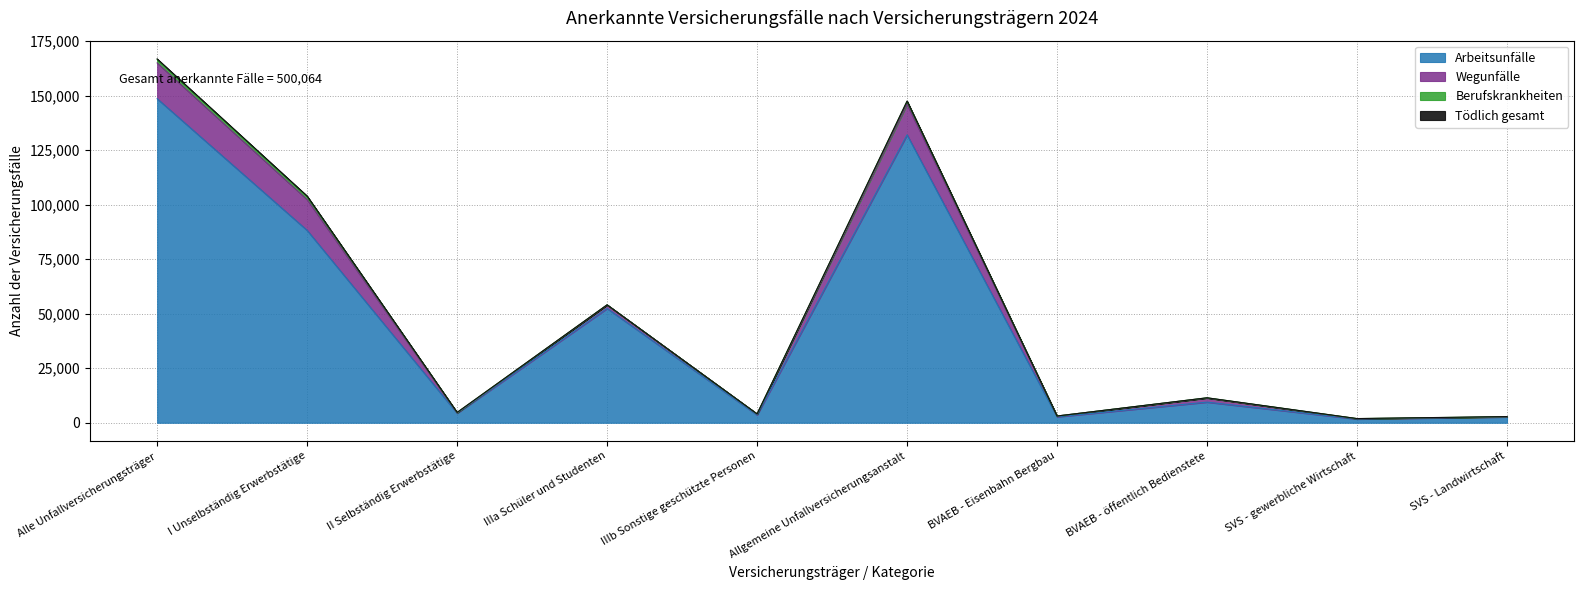

True or false: Tödlich gesamt and Arbeitsunfälle intersect in this chart.

False